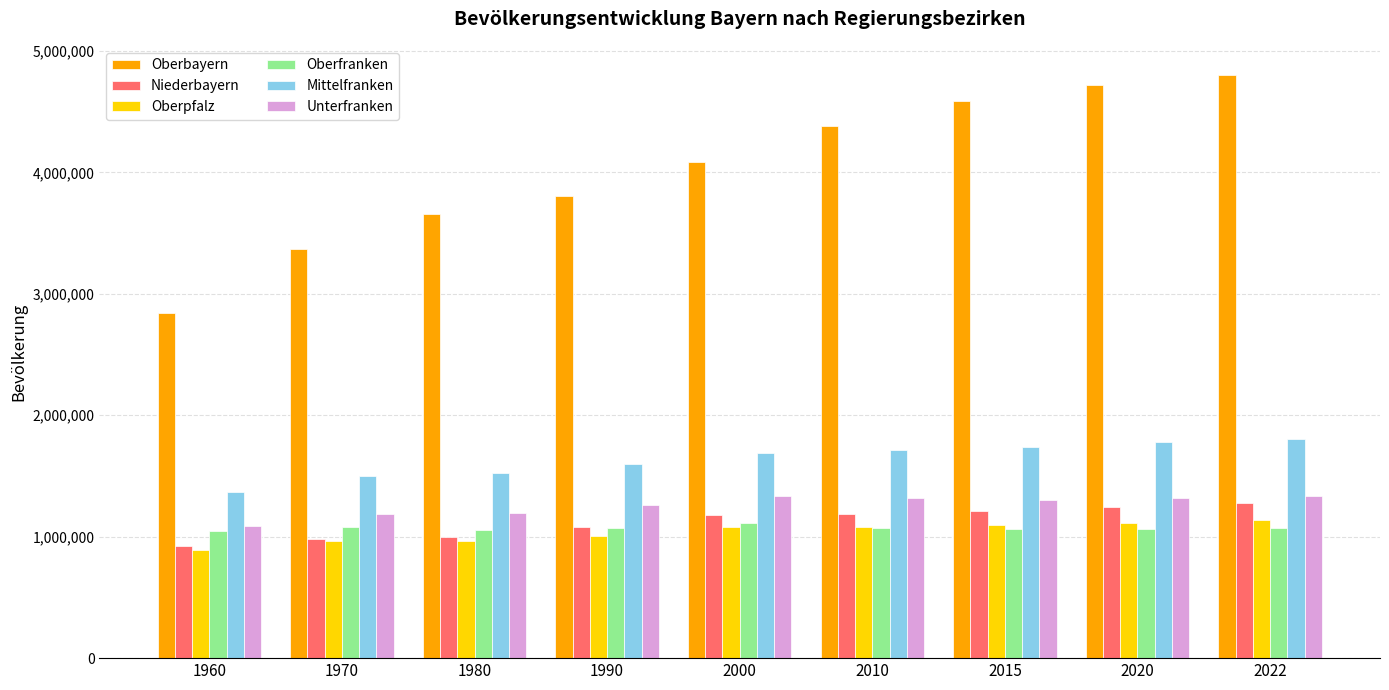

The value of Oberpfalz at 2015 is 1092339. True or false?

True